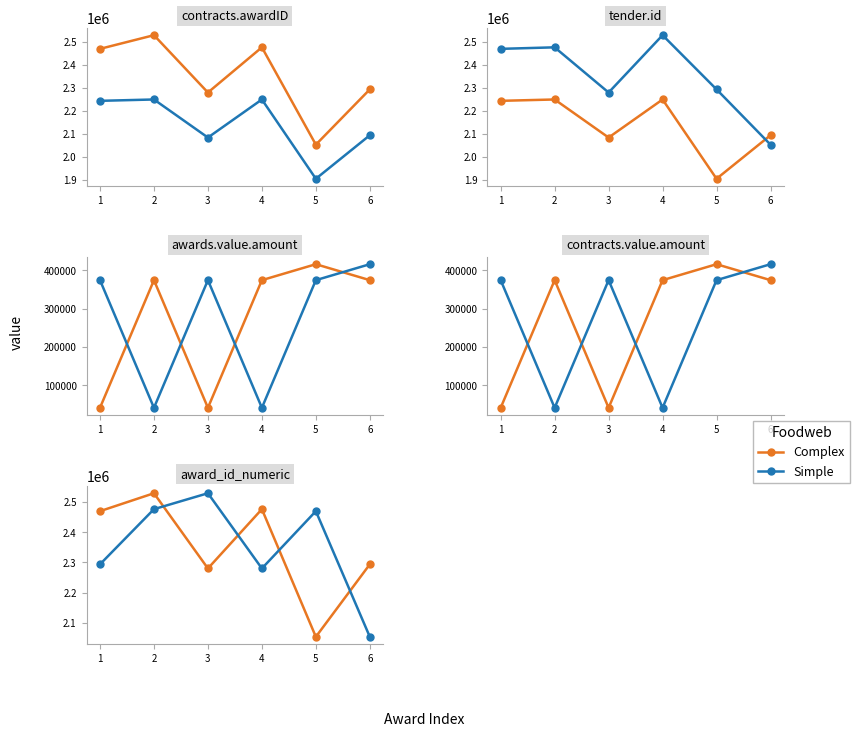

How many interior local peaks does the Complex series have?

2